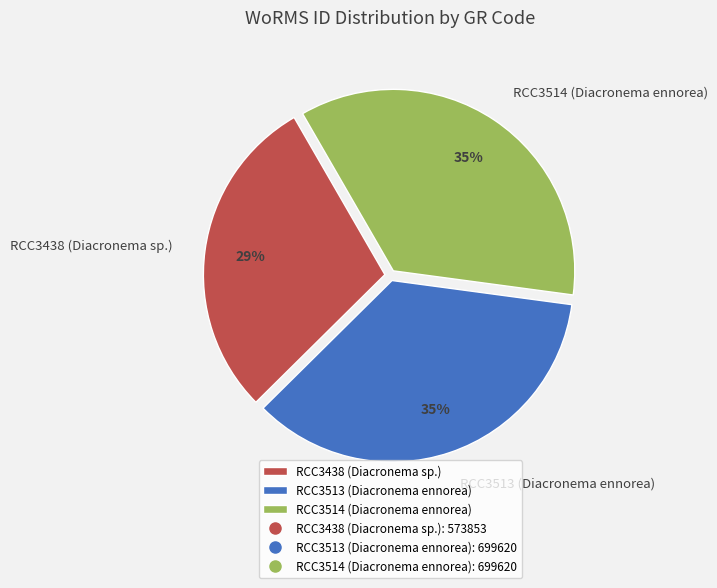

The RCC3513 (Diacronema ennorea) slice represents 22% of the pie. True or false?

False